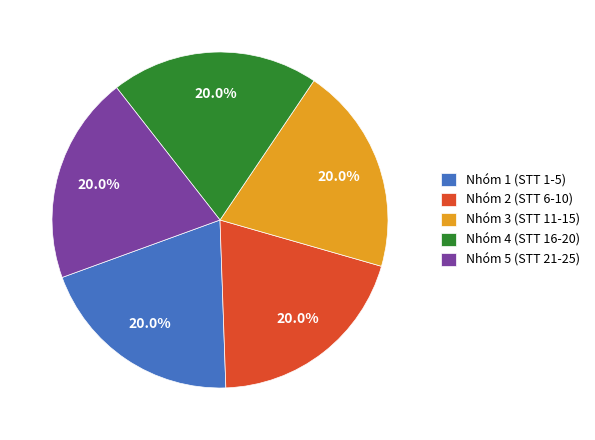

Approximately how many times larger is the value at Nhóm 1 (STT 1-5) compared to Nhóm 4 (STT 16-20)?

1.0